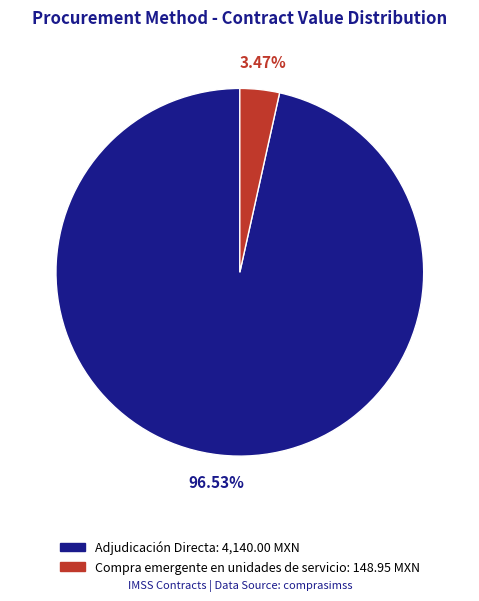

To the nearest percent, what is the difference between the Compra emergente en unidades de servicio and Adjudicación Directa slice percentages?

93%